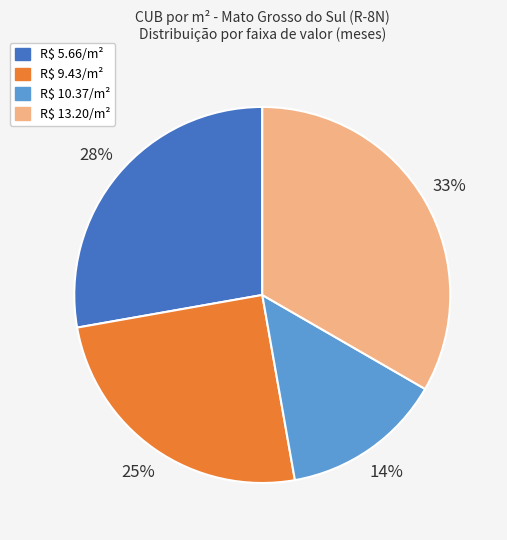

Count the number of slices in the pie.

4